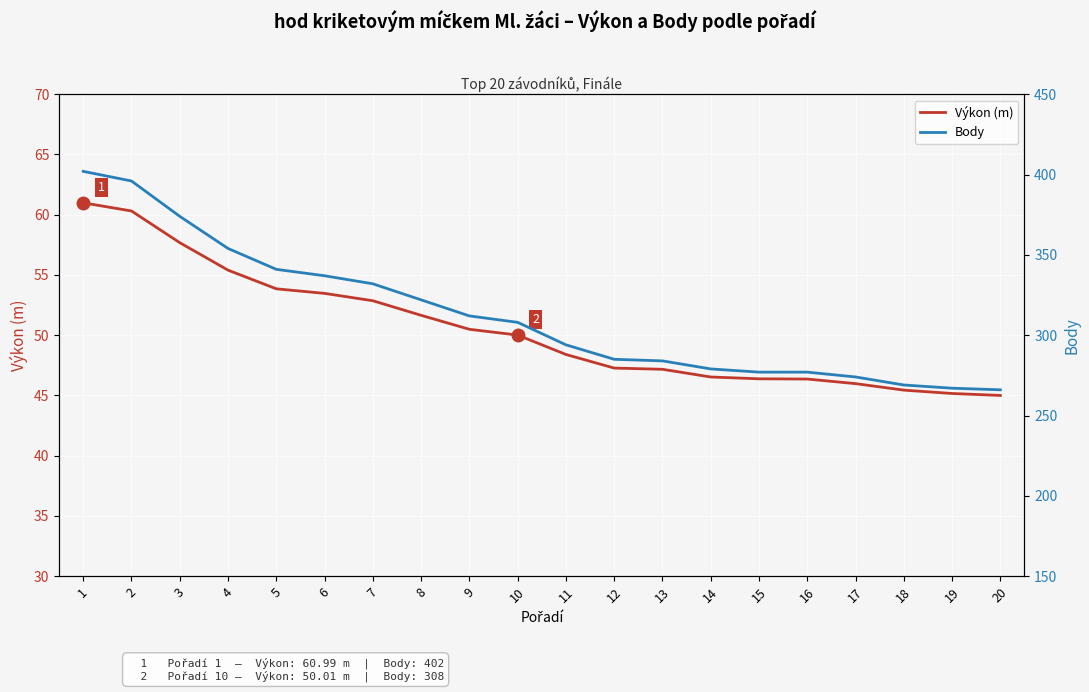

Which series changed the most between 8 and 11?

Body